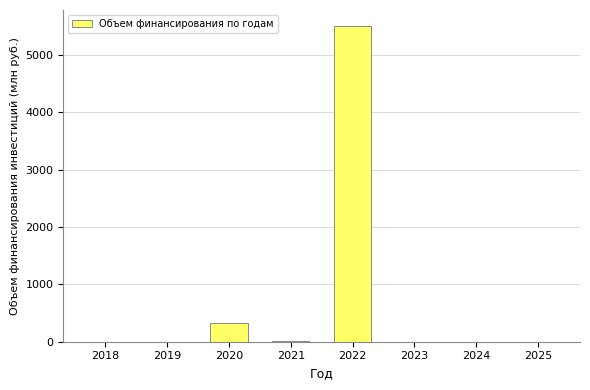

True or false: the data shows 5510.9 at 2022.

True